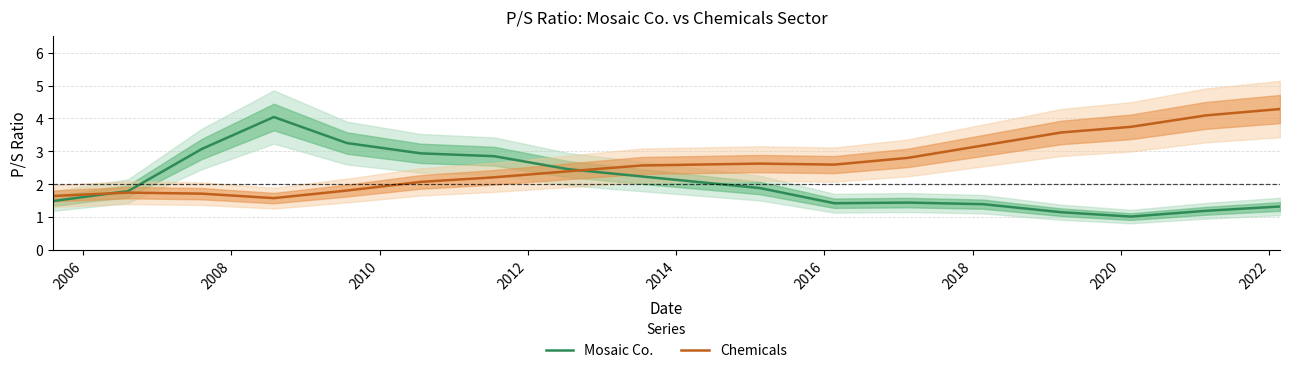

What is the highest value of the Mosaic Co. series?

4.0